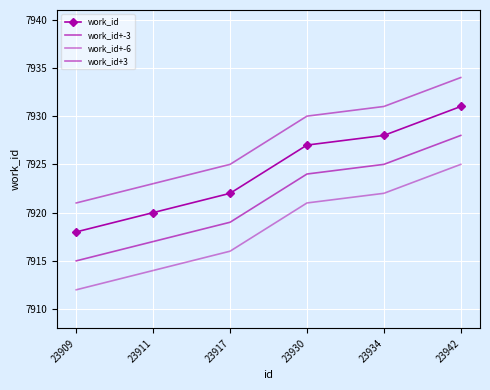

What is the average value of the work_id series?

7924